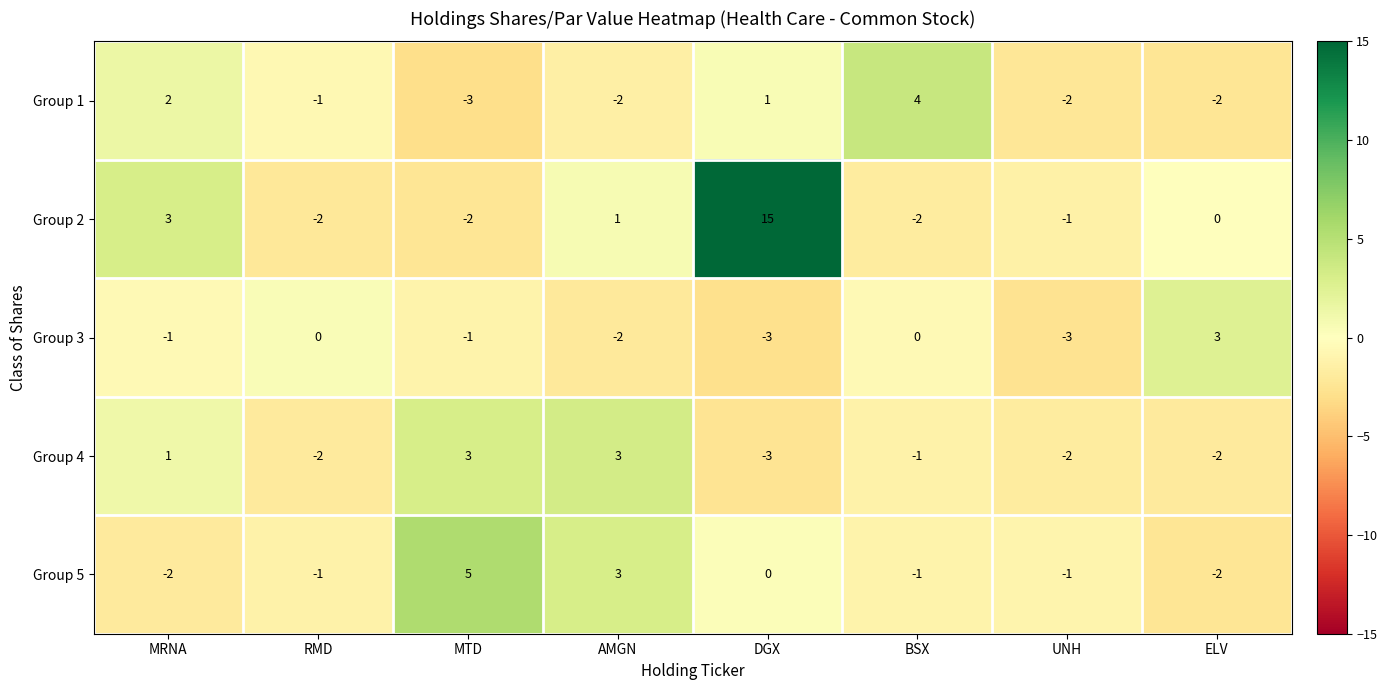

What is the difference between the second highest and minimum values in the Group 4 series?

6